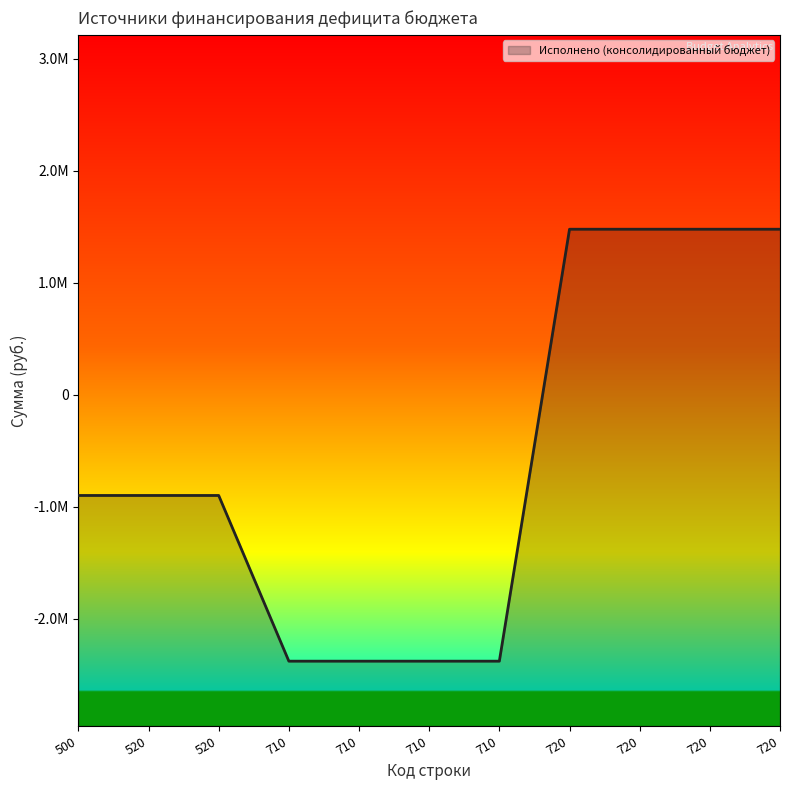

Reading left to right, what are all the values shown in this chart?

500=-897898.5	520=-897898.5	520=-897898.5	710=-2377658.5	710=-2377658.5	710=-2377658.5	710=-2377658.5	720=1479760.0	720=1479760.0	720=1479760.0	720=1479760.0